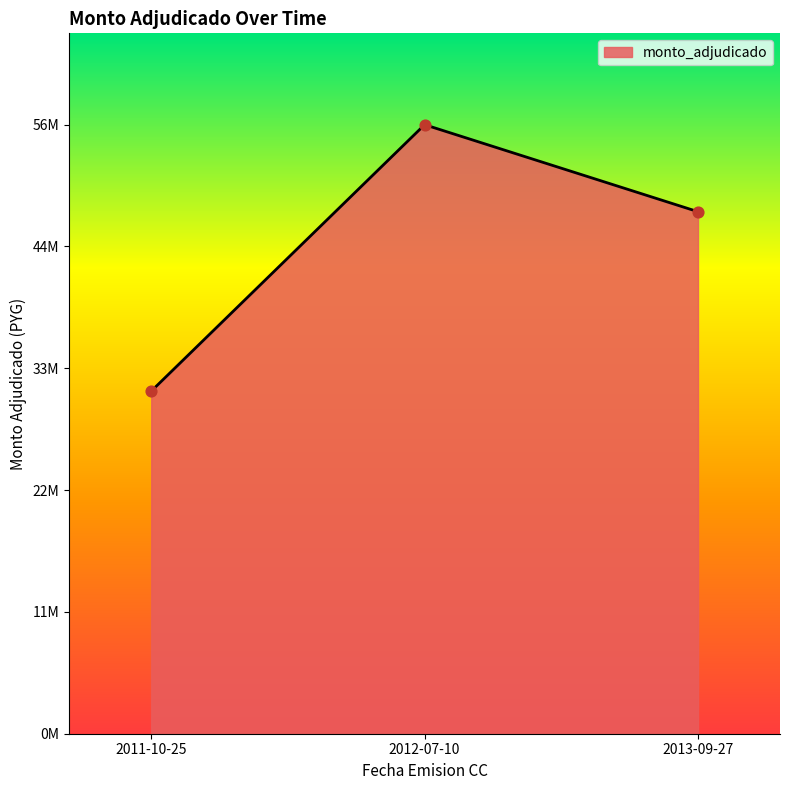

Between 2012-07-10 and 2013-09-27, which is larger?

2012-07-10